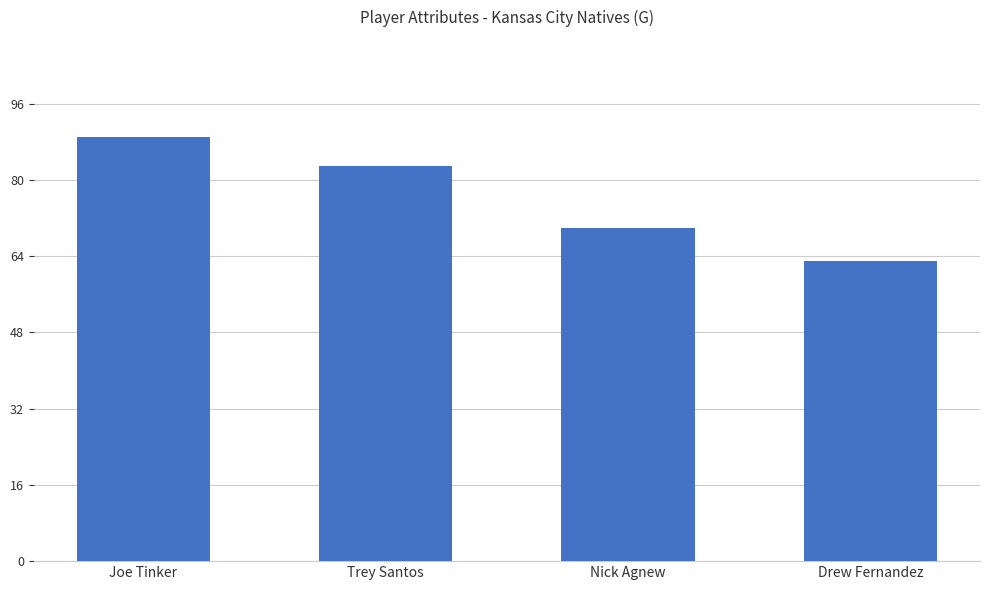

List the labels in order of value, largest first.

Joe Tinker, Trey Santos, Nick Agnew, Drew Fernandez